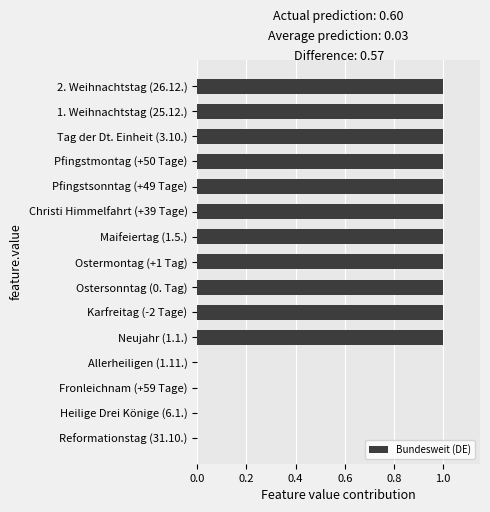

The value at Fronleichnam (+59 Tage) is 0. True or false?

True